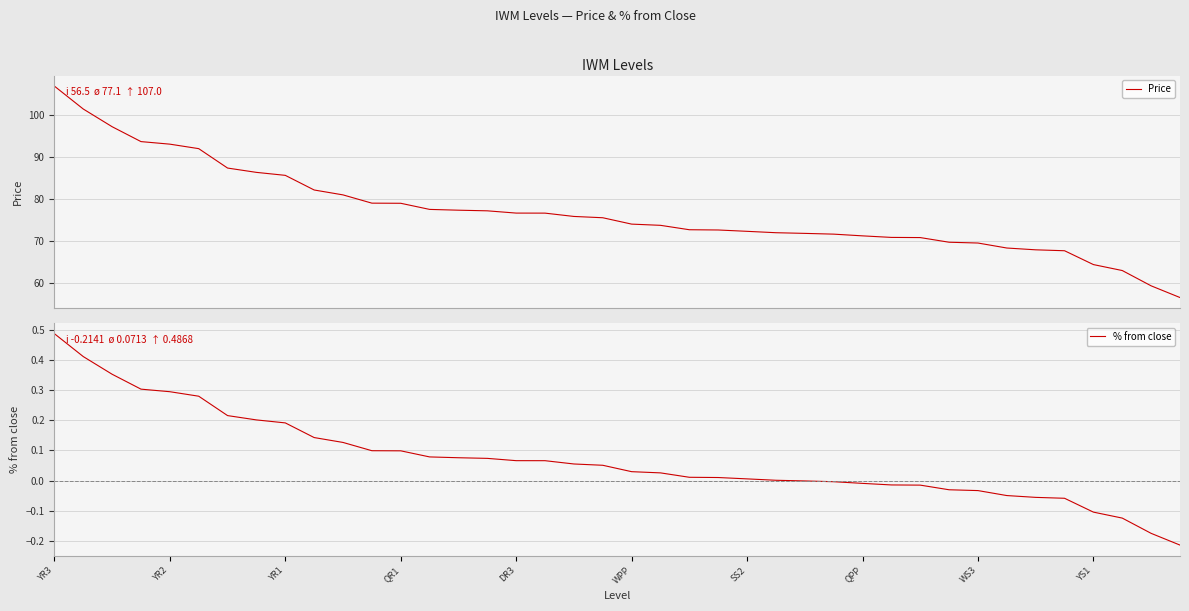

What is the difference between the maximum and minimum values in the % from close series?

0.7